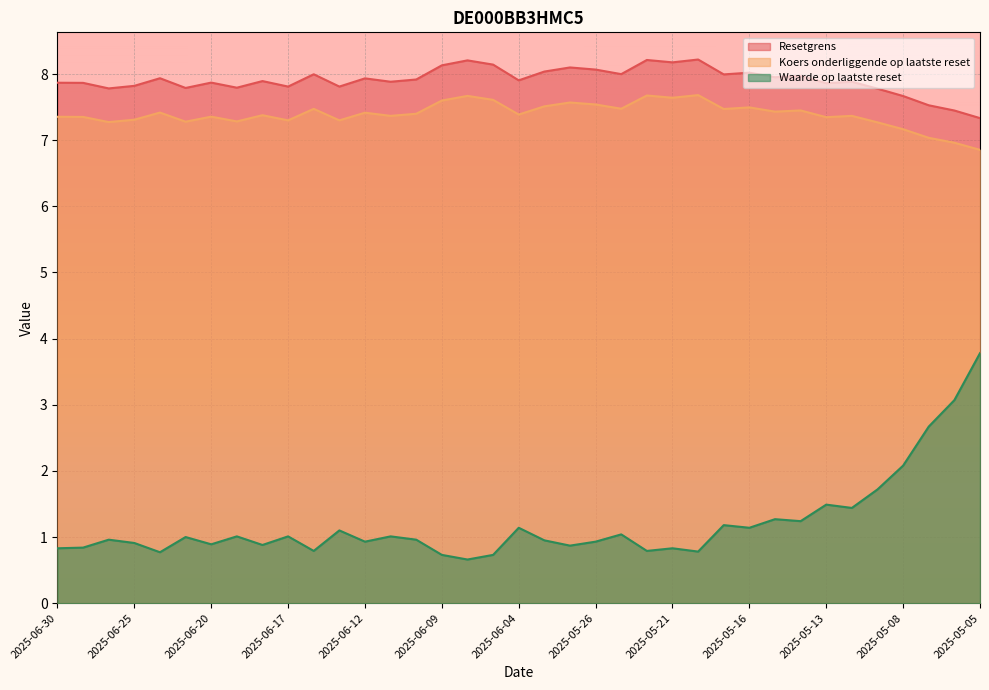

Which category has the highest value across all series?

2025-05-20